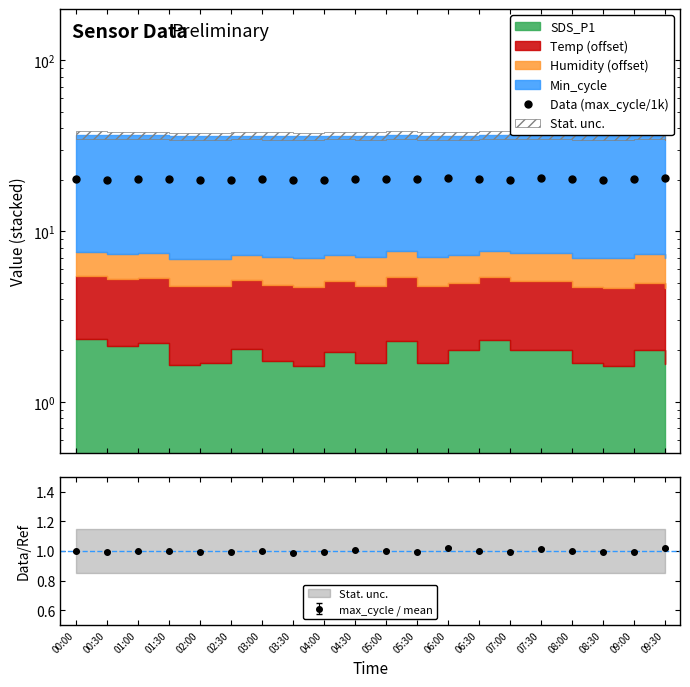

Reading left to right, what are all the values shown in this chart?

20.1	20.1	20.1	20.1	20.1	20.1	20.1	19.9	20.1	20.3	20.2	20.1	20.6	20.1	20.1	20.5	20.1	20.1	20.1	20.5